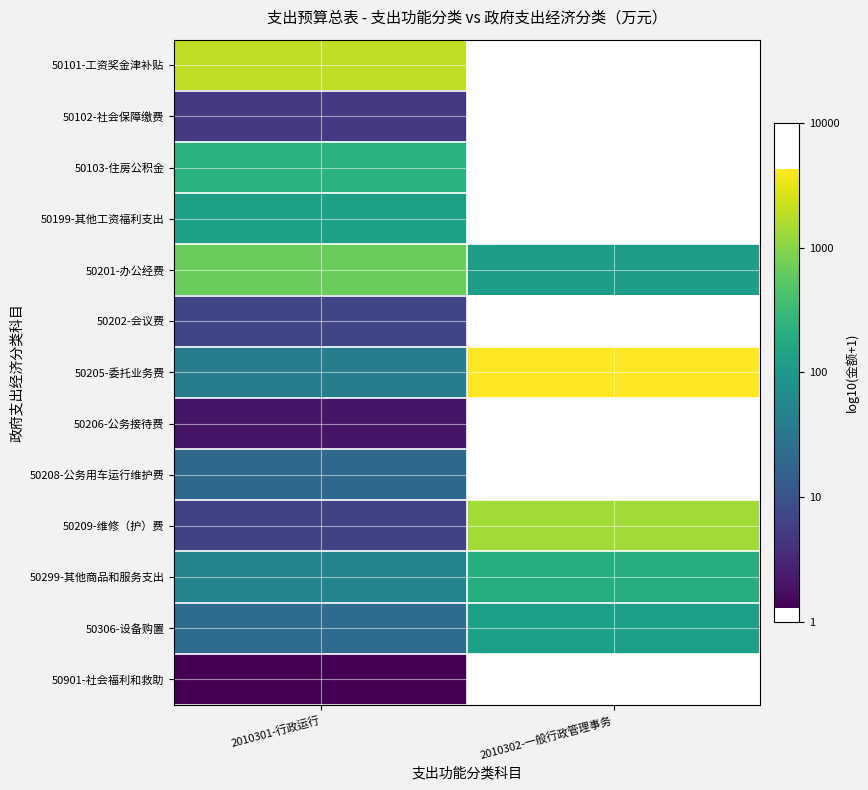

Rank the series by their maximum value, from highest to lowest.

50205-委托业务费, 50101-工资奖金津补贴, 50209-维修（护）费, 50201-办公经费, 50103-住房公积金, 50299-其他商品和服务支出, 50199-其他工资福利支出, 50306-设备购置, 50208-公务用车运行维护费, 50202-会议费, 50102-社会保障缴费, 50206-公务接待费, 50901-社会福利和救助